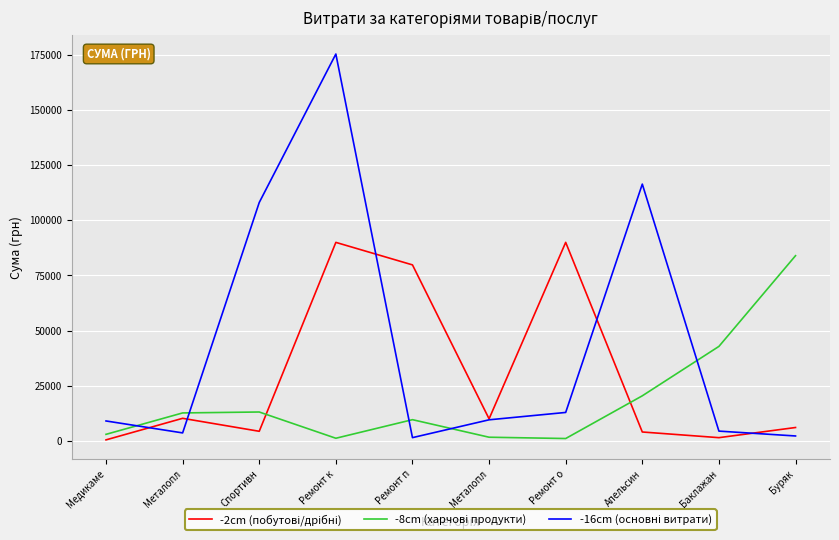

Which series changed the most between Металопл and Металопл?

-8cm (харчові продукти)